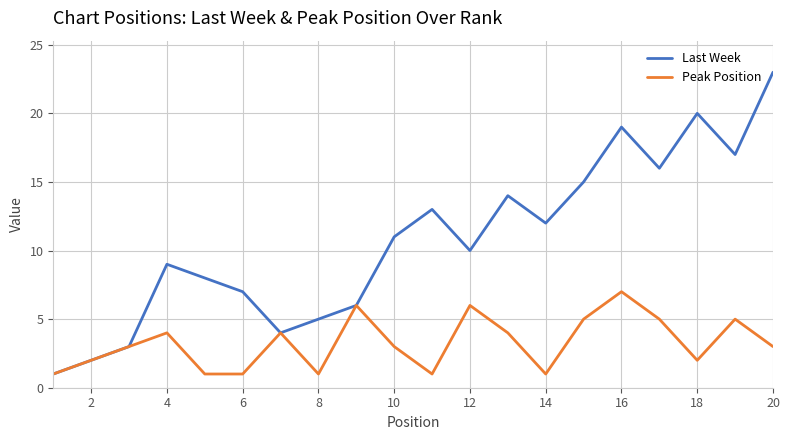

What is the maximum value for Peak Position?

7